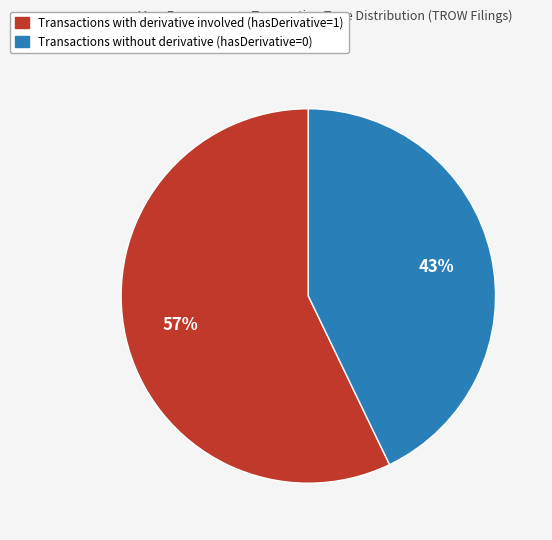

To the nearest percent, what is the difference between the largest and smallest slice percentages?

14%